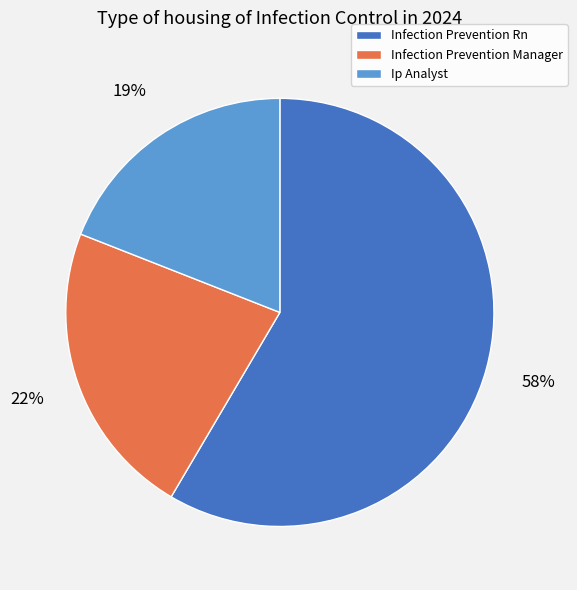

Which slice is the largest?

Infection Prevention Rn